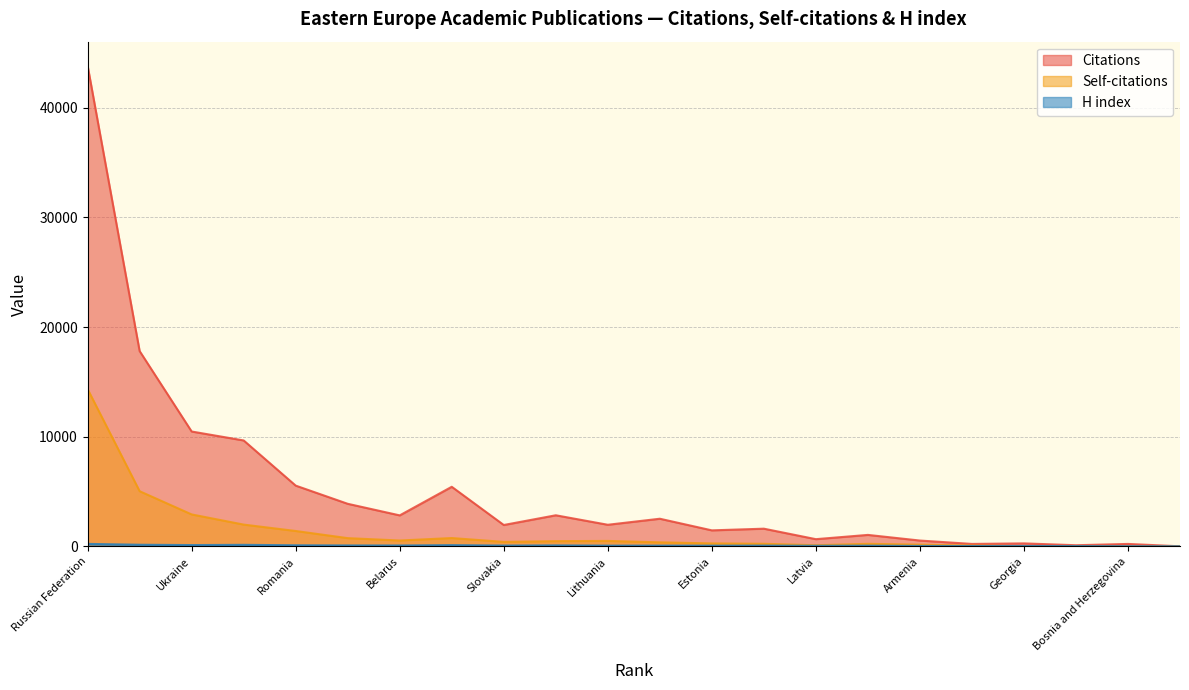

True or false: Citations and Self-citations cross at least once.

False